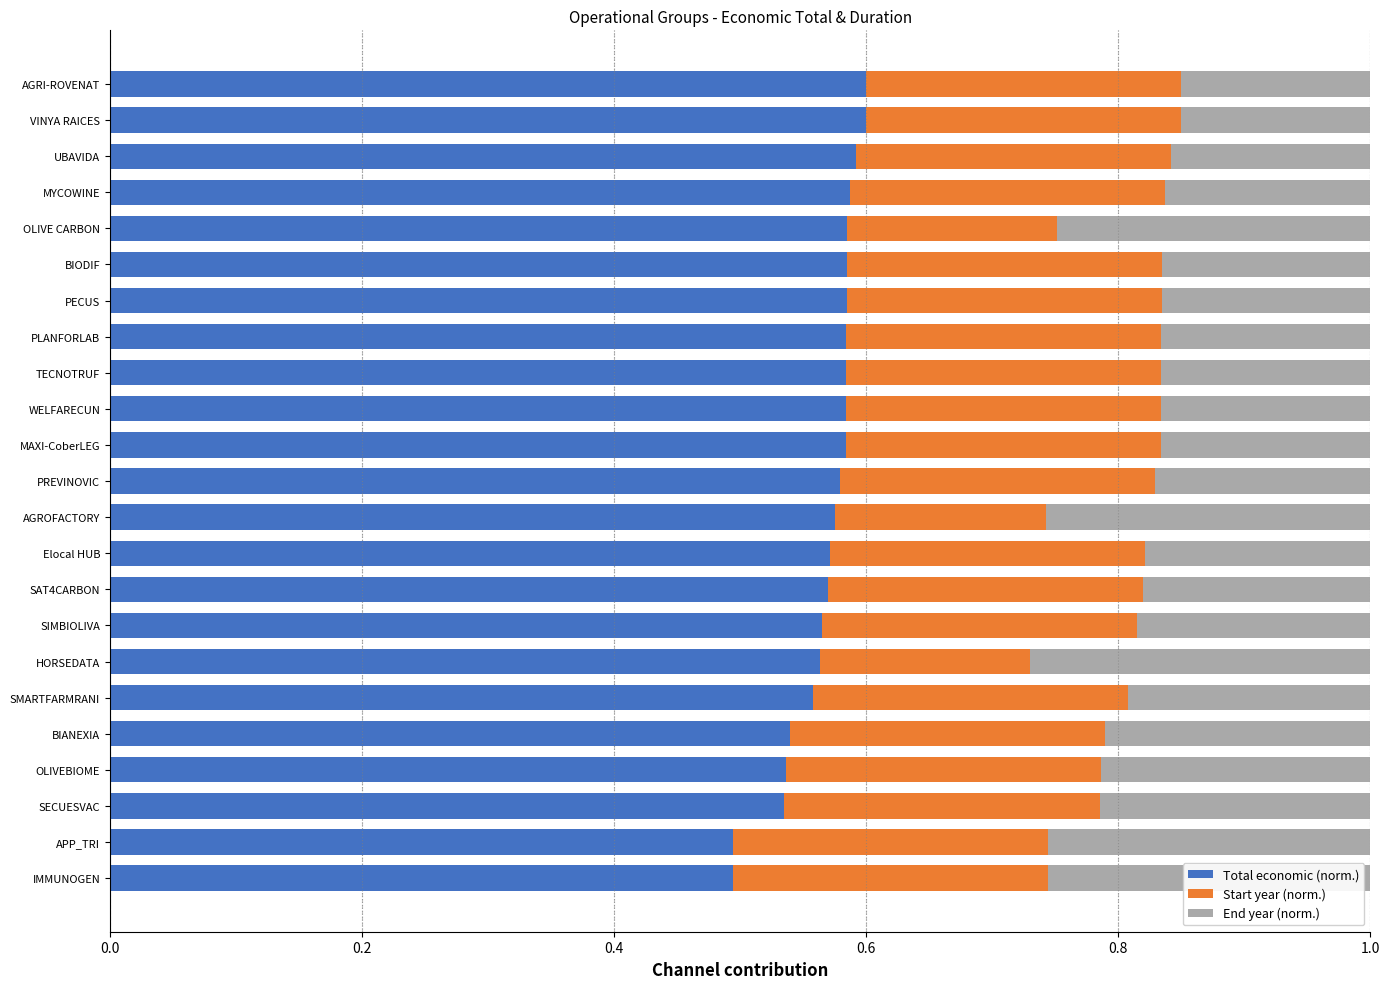

Is it true that Total economic (norm.) equals 0.2 at SECUESVAC?

False